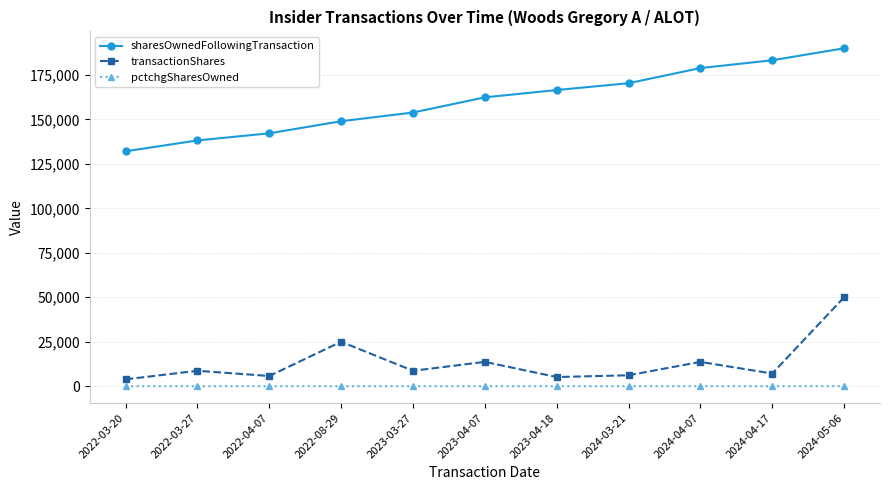

What is the difference between the maximum and minimum values in the transactionShares series?

46162